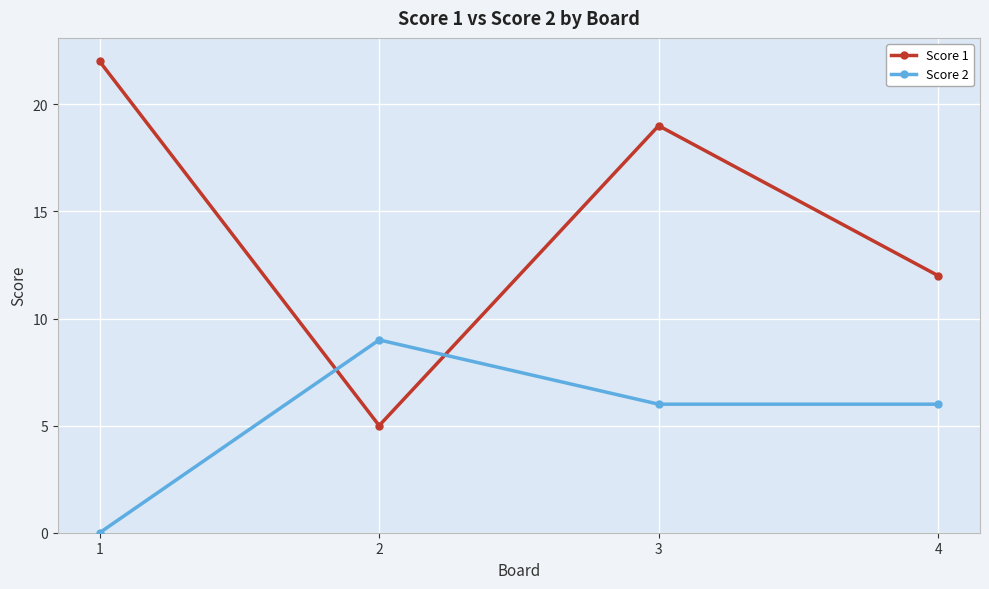

The value of Score 1 at 3 is 19. True or false?

True